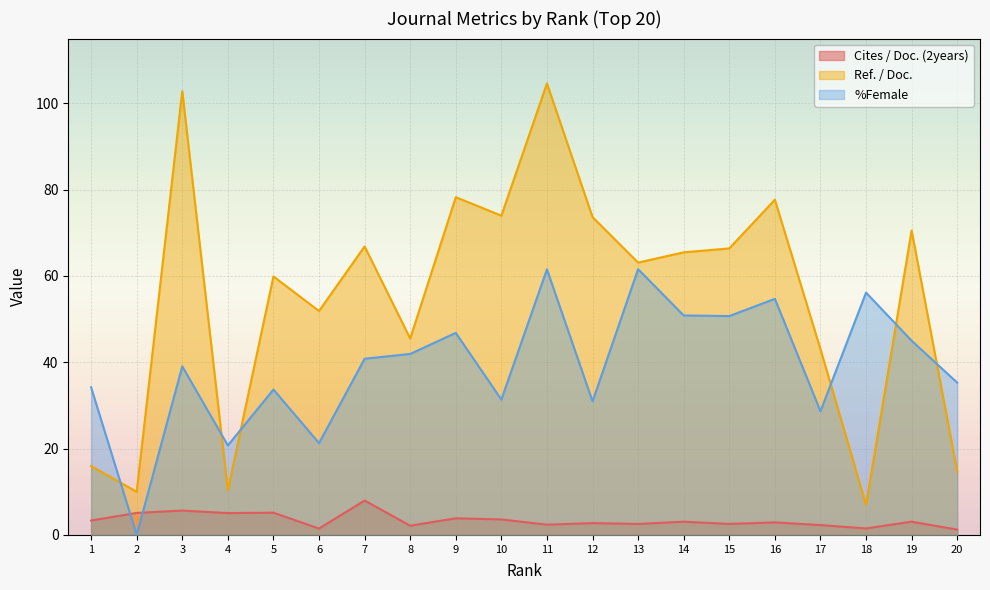

How many lines are shown in the chart?

3